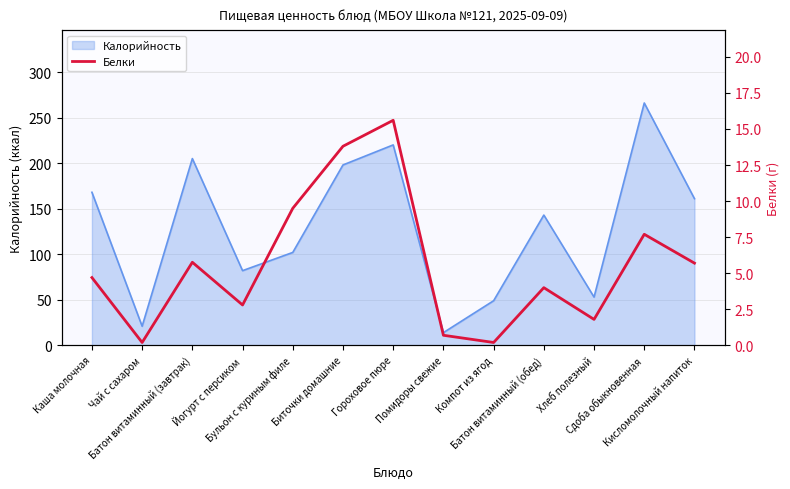

The chart shows a value of 4.7 at Каша молочная. True or false?

True